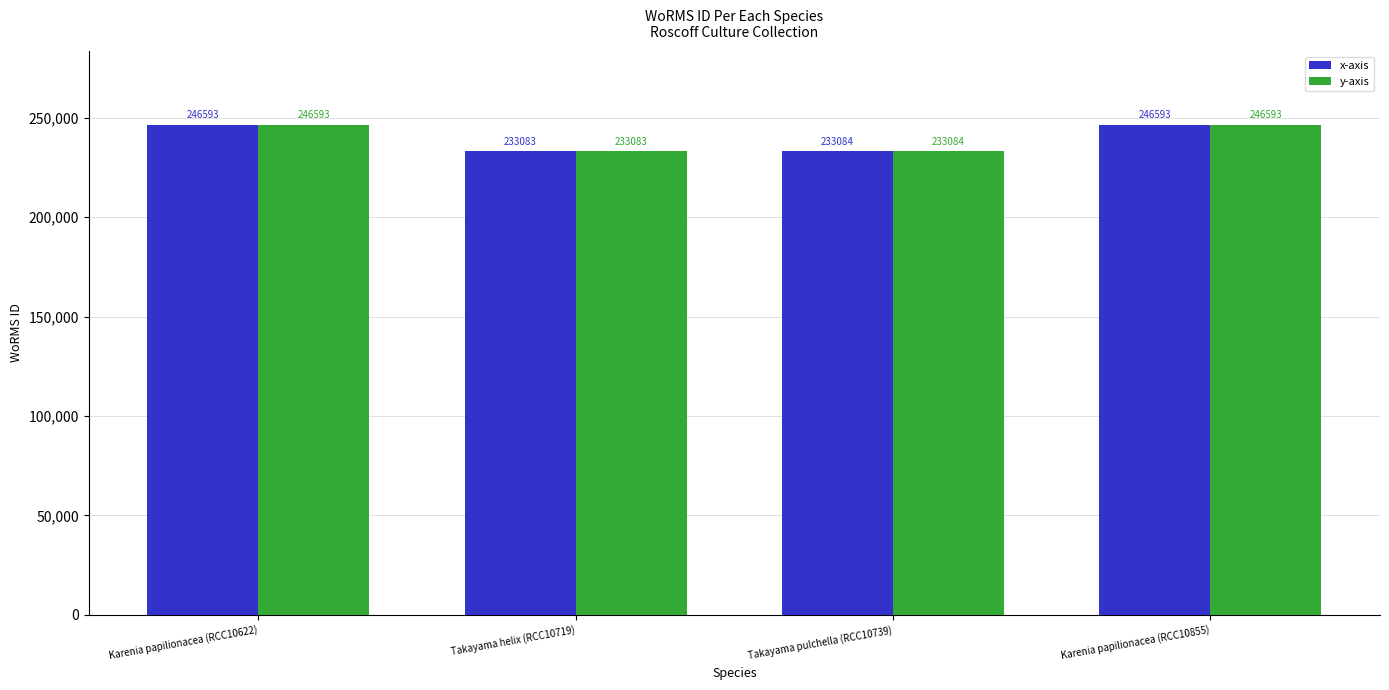

What is the total value across all series at Karenia papilionacea (RCC10622)?

493186